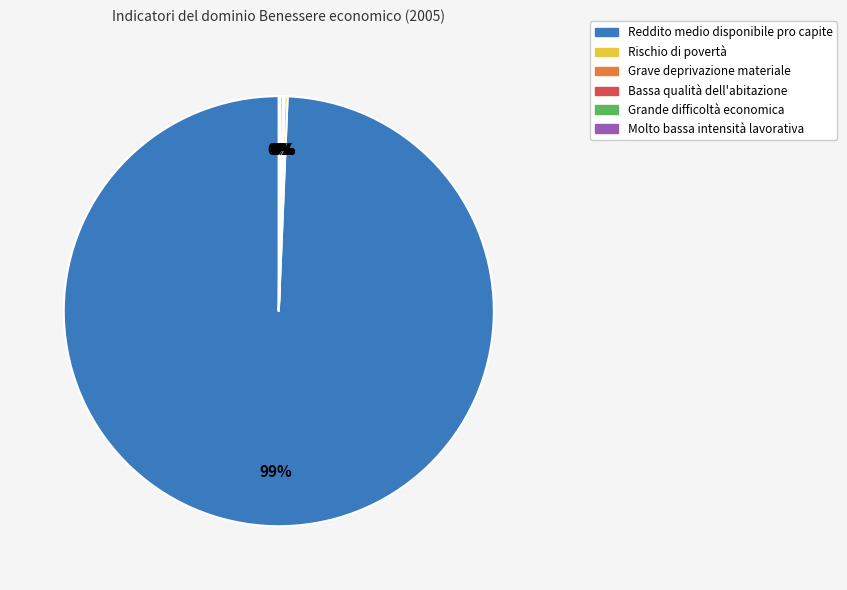

Is it true that Reddito medio disponibile pro capite is 86% of the pie?

False